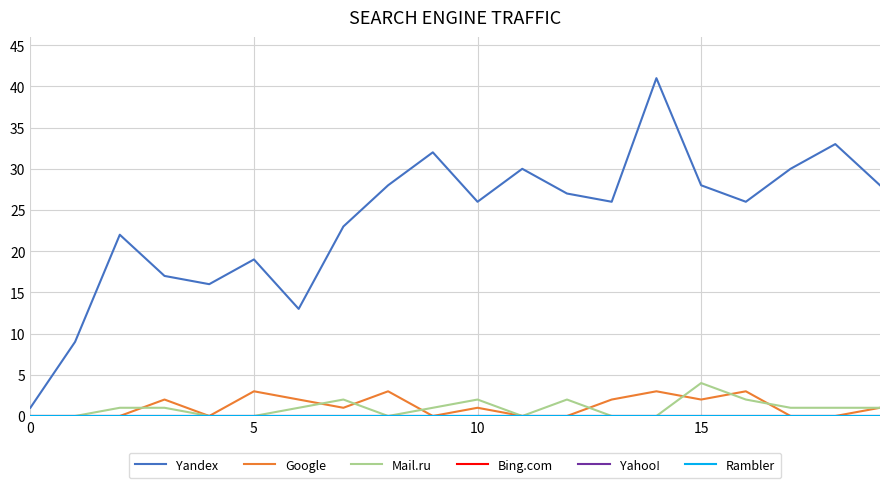

Is this an area chart (filled region under the line)?

No